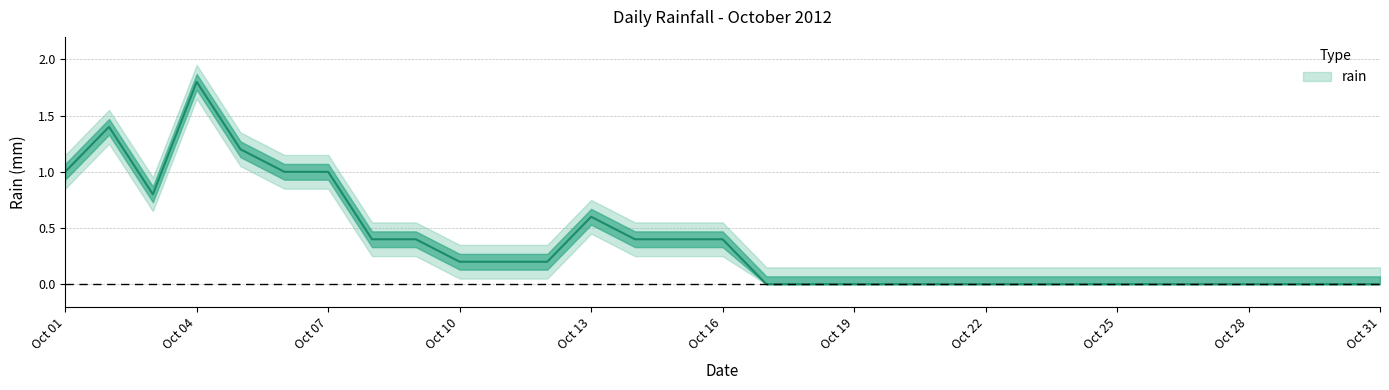

Count the values in the range 0 to 1.

28